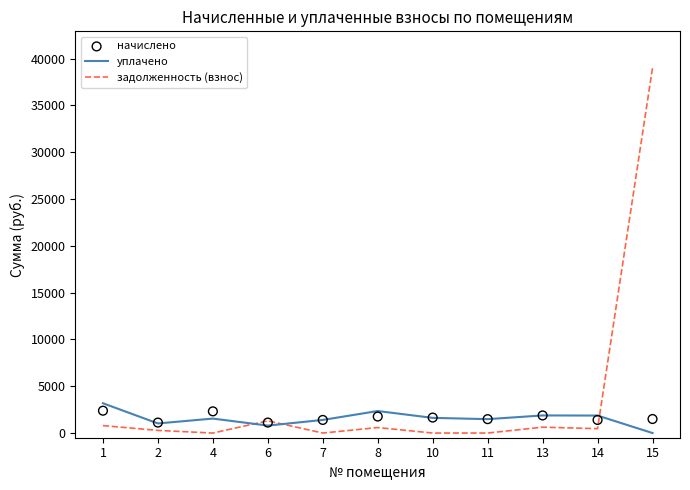

Which series has the largest total across all categories?

задолженность (взнос)